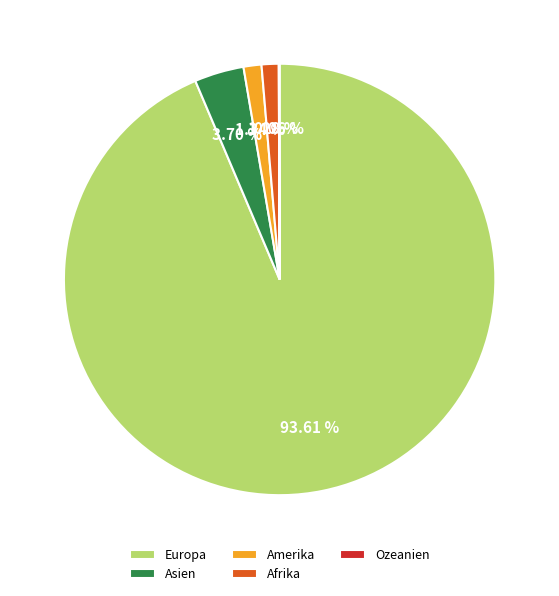

To the nearest percent, what is the difference between the Amerika and Asien slice percentages?

2%